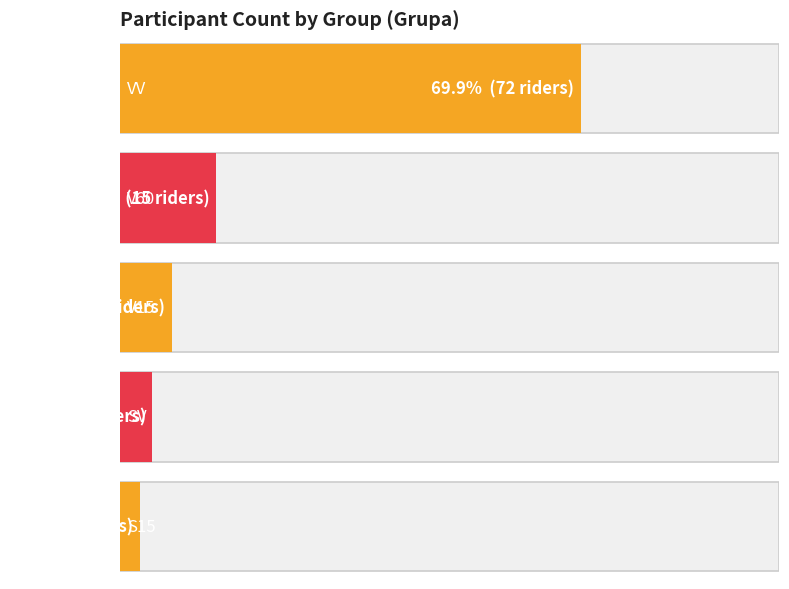

Reading left to right, what are all the values shown in this chart?

VV: VV=72	V60=1
V60: VV=15	V60=1
V15: VV=8	V60=1
SV: VV=5	V60=1
S15: VV=3	V60=1